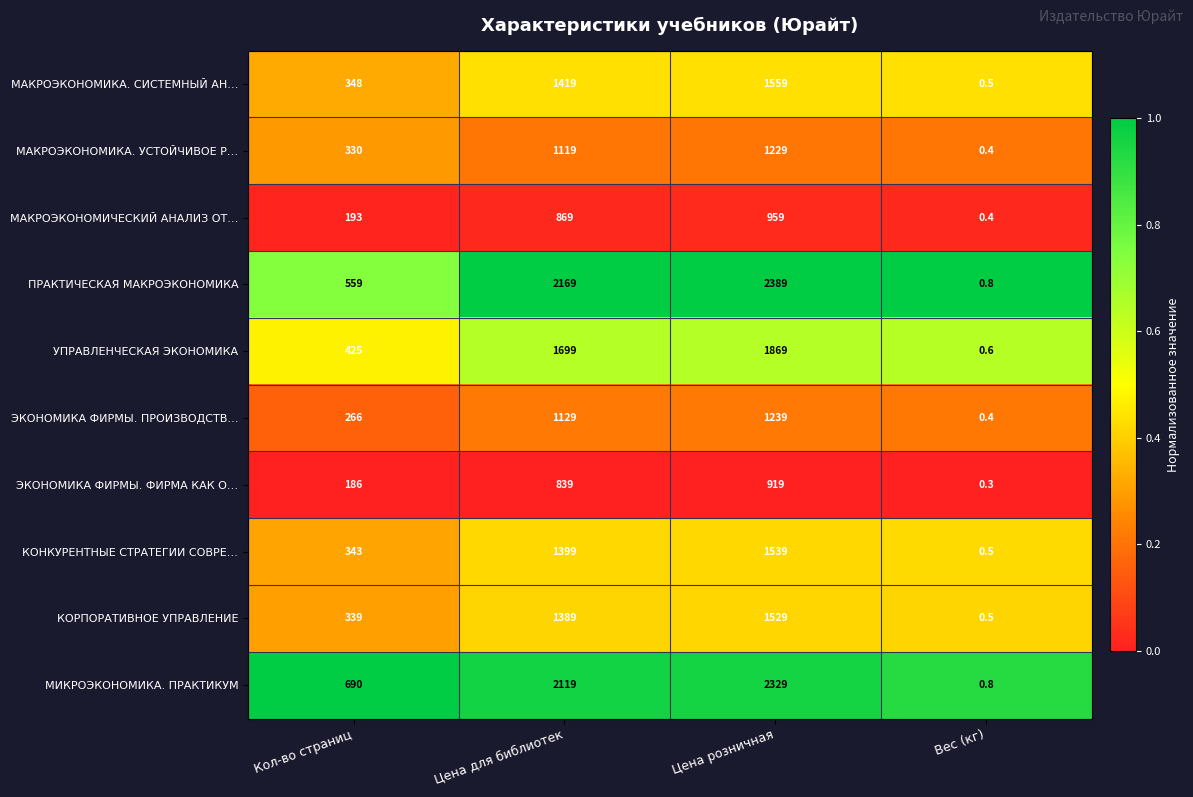

Between Кол-во страниц and Вес (кг), which series saw the biggest shift?

МИКРОЭКОНОМИКА. ПРАКТИКУМ